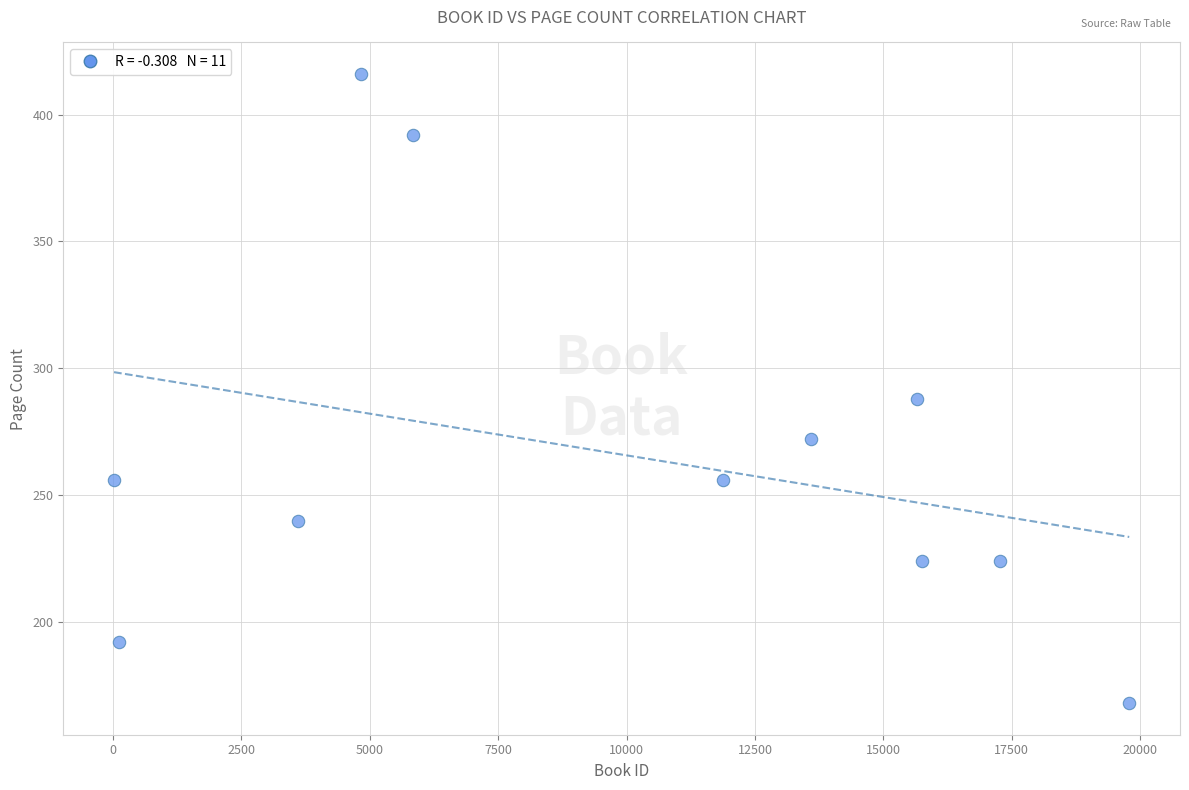

What Y value in the scatter plot is closest to 292?

288